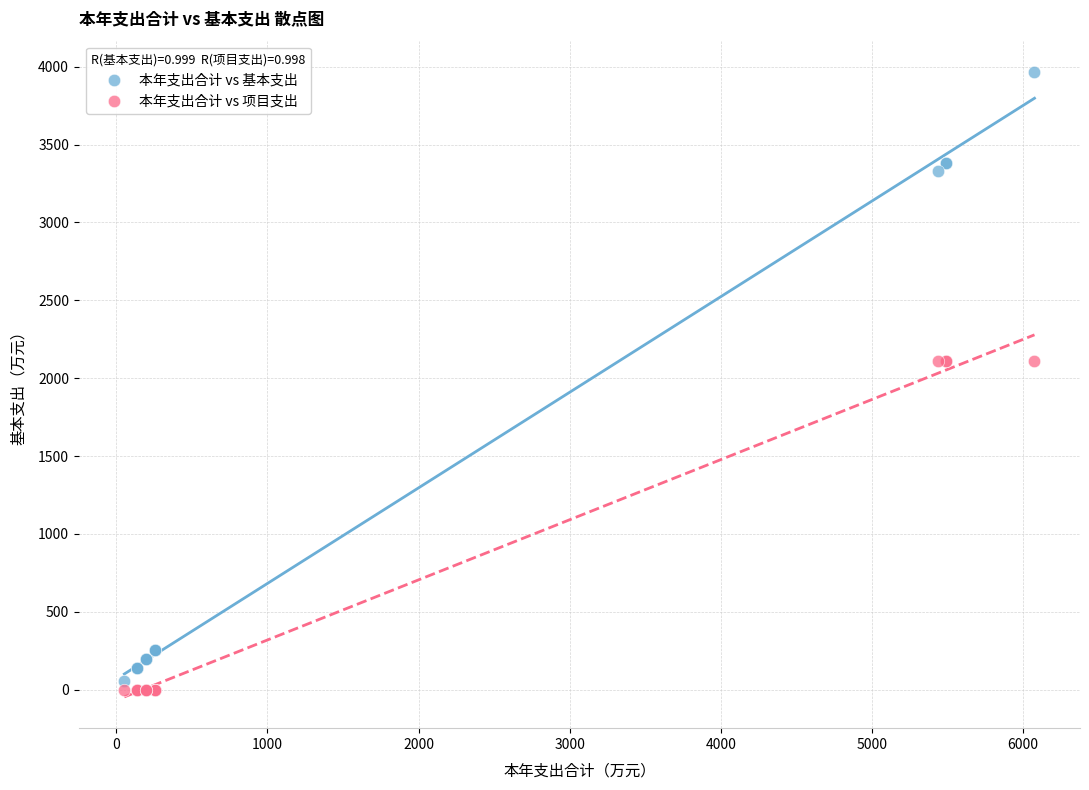

Which series reaches the maximum Y coordinate?

本年支出合计 vs 基本支出